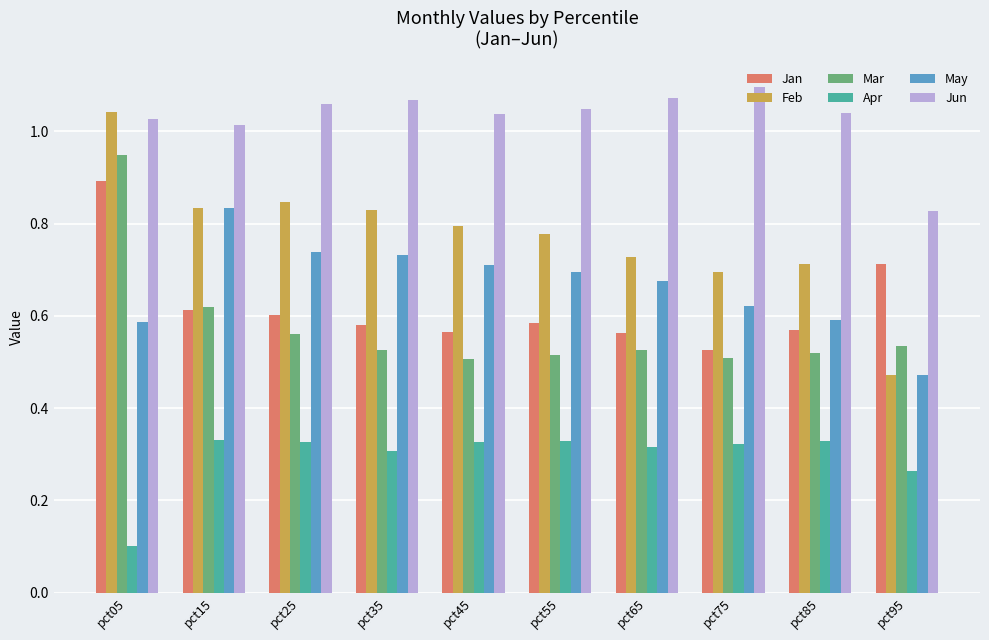

Which series has the largest range (max minus min)?

Feb